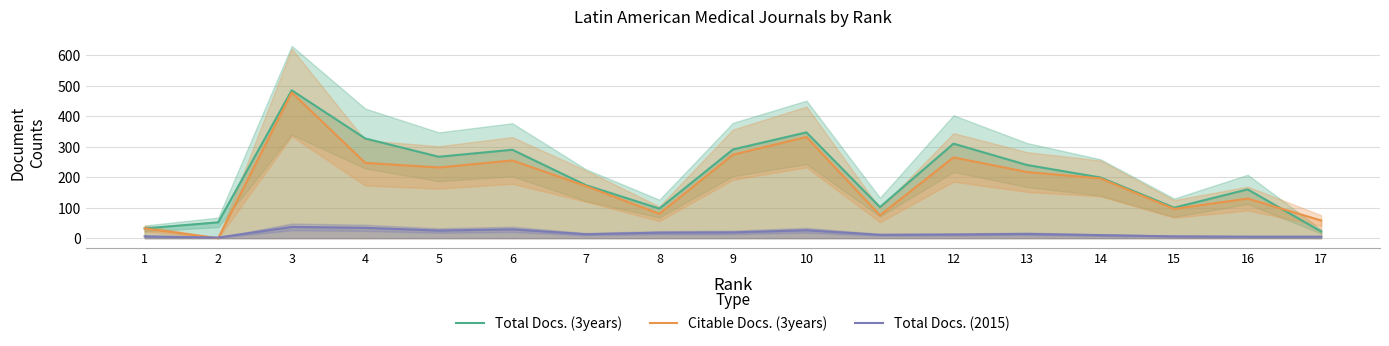

Reading right to left, what are all the values shown in this chart?

Total Docs. (3years): 17=22	16=160	15=100	14=199	13=240	12=310	11=102	10=347	9=291	8=97	7=174	6=290	5=267	4=327	3=485	2=52	1=32
Citable Docs. (3years): 17=58	16=130	15=96	14=196	13=217	12=265	11=75	10=332	9=274	8=80	7=171	6=255	5=232	4=247	3=478	2=0	1=32
Total Docs. (2015): 17=5	16=5	15=6	14=10	13=14	12=12	11=11	10=26	9=19	8=18	7=13	6=29	5=25	4=34	3=37	2=2	1=6